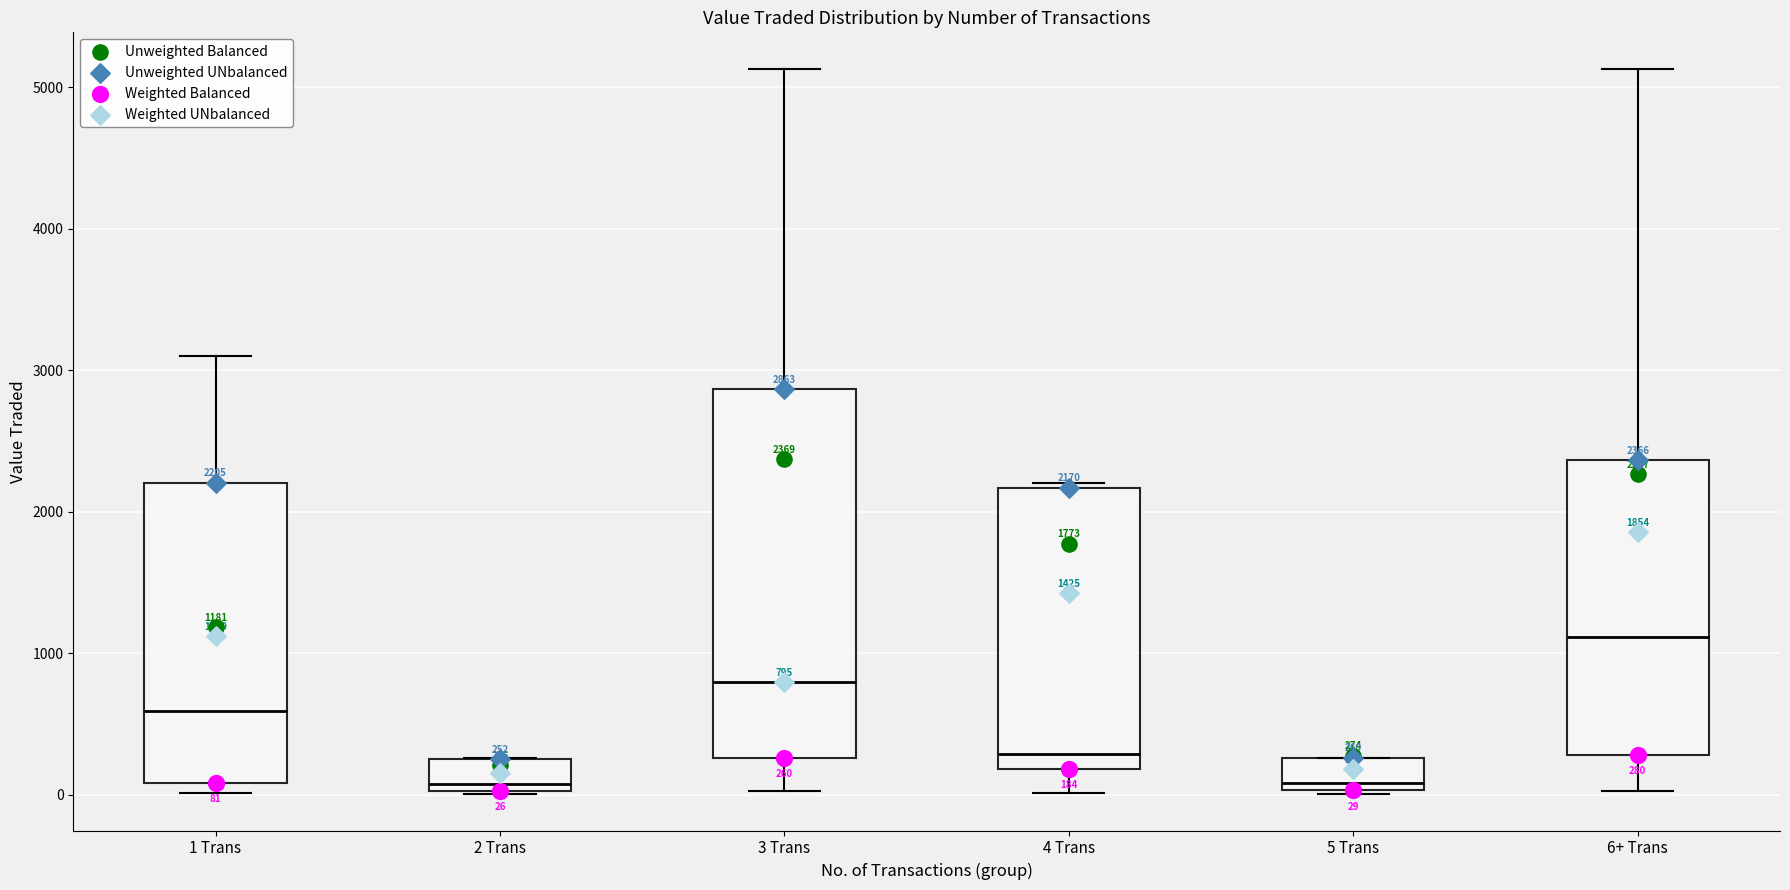

Which box is the tallest, from its lower edge to its upper edge?

3 Trans